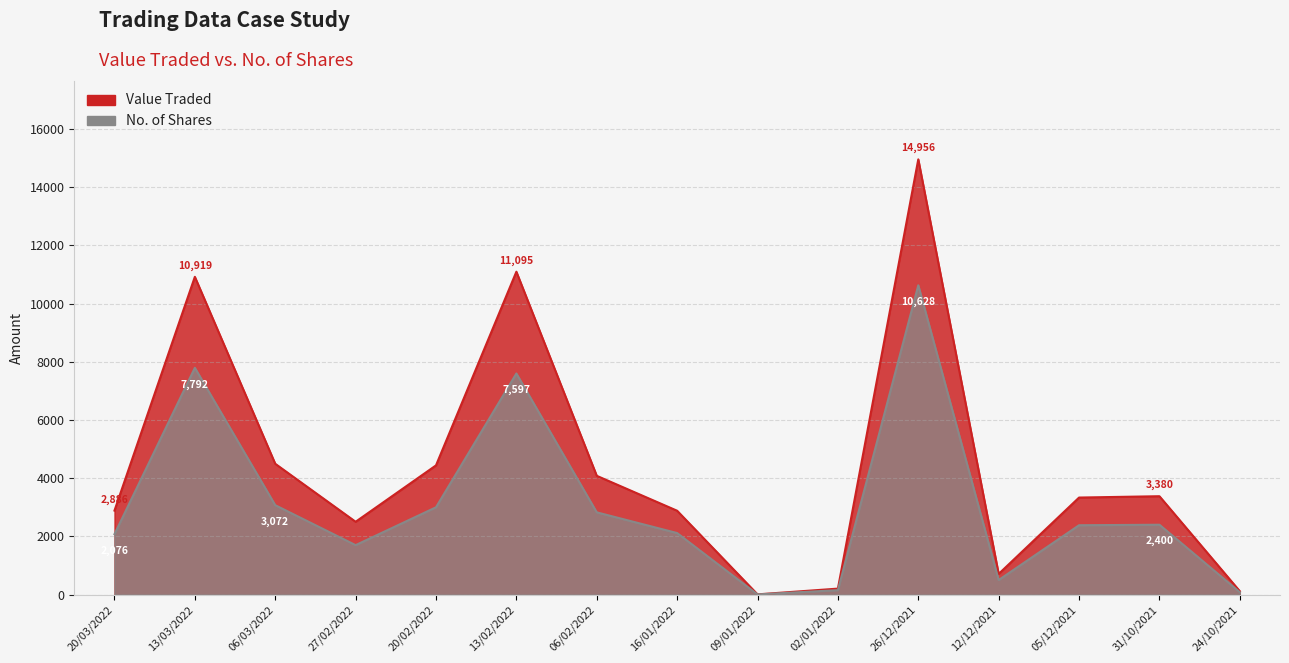

What are all the series names shown in the legend?

Value Traded, No. of Shares